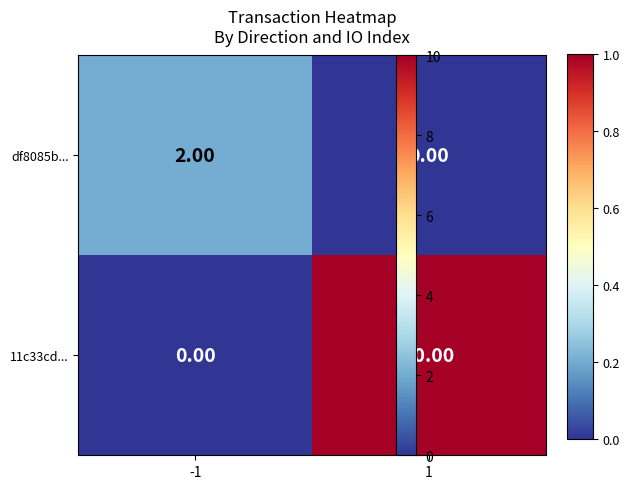

At how many categories does at least one series exceed 7?

1